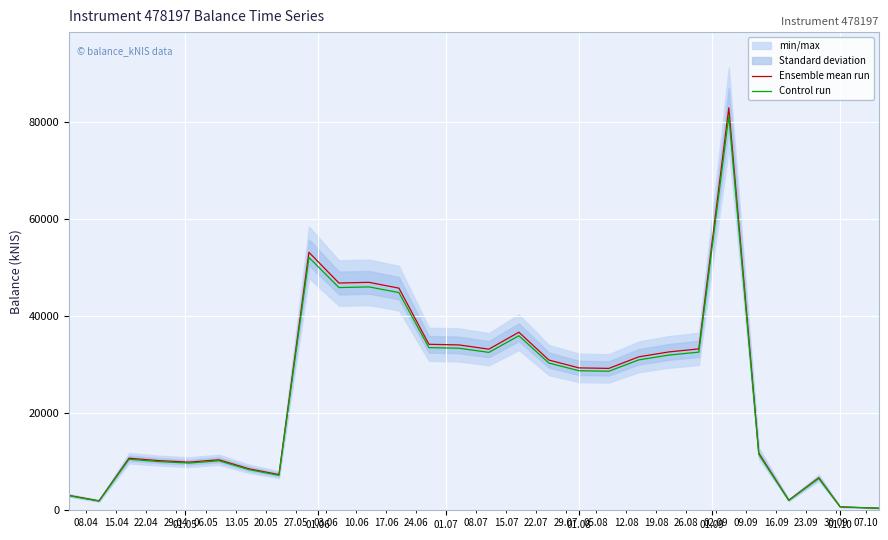

Which series has the largest total across all categories?

Ensemble mean run